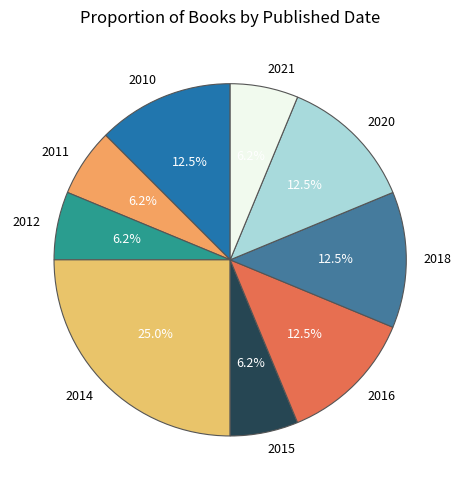

Does 2010 account for over 50% of the chart?

No